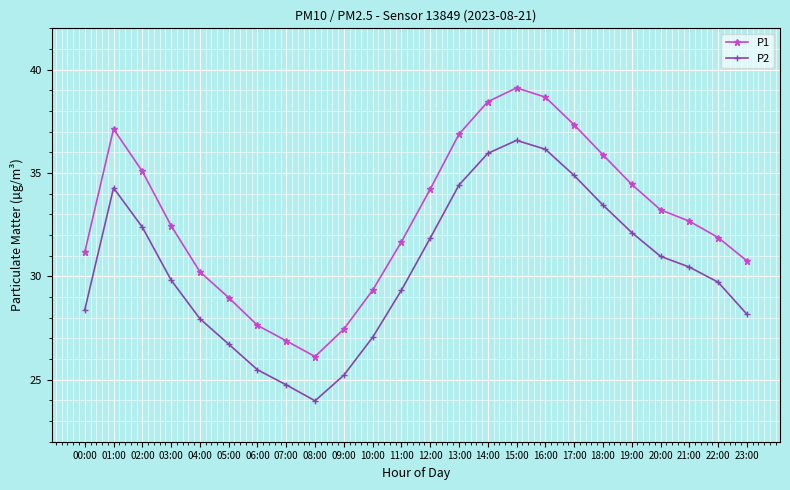

Is it true that P2 equals 36.6 at 15:00?

True